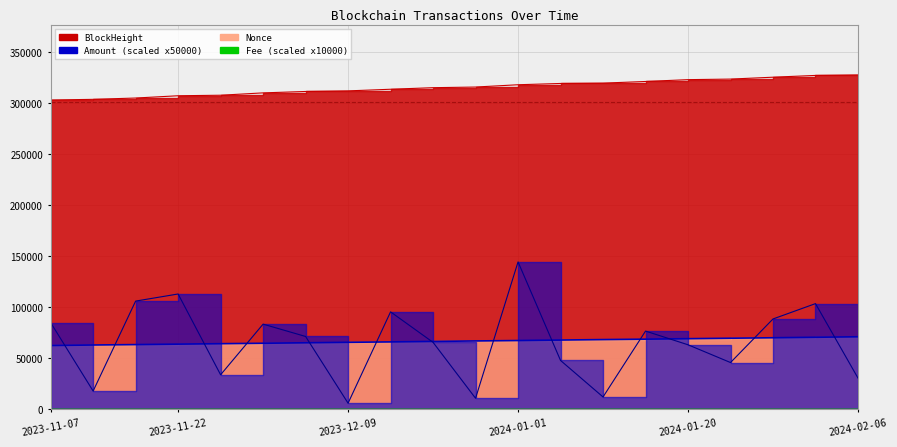

At how many categories does at least one series exceed 205335?

20